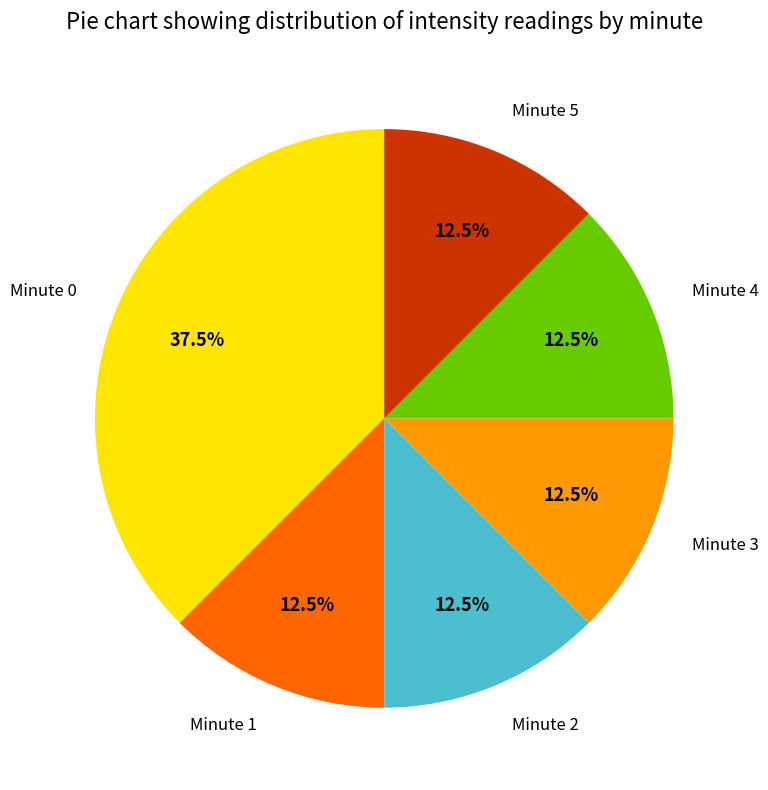

Does any single category account for the majority?

No